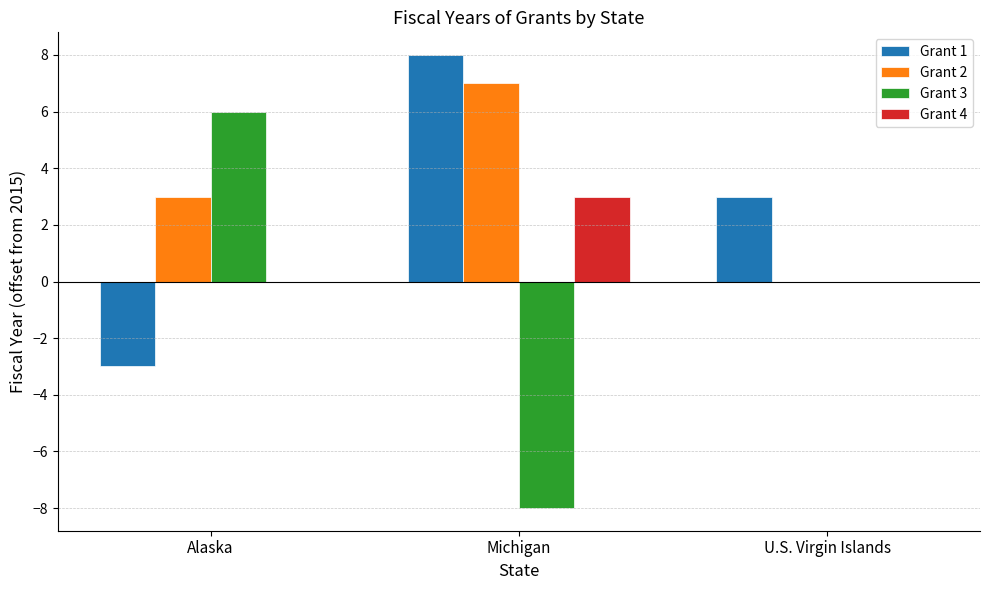

Between Alaska and Michigan, which series saw the biggest shift?

Grant 3